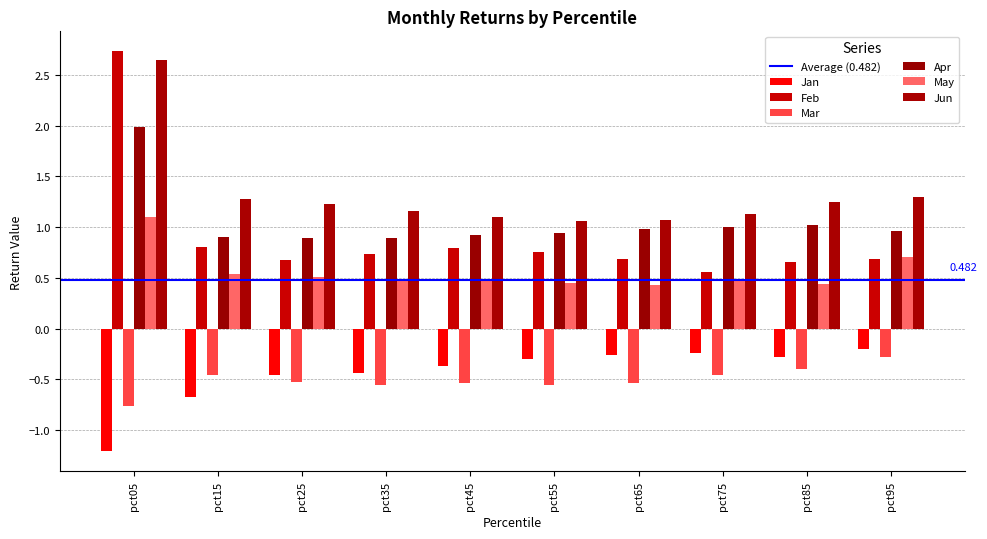

Are the bars grouped side by side (vs. stacked)?

Yes